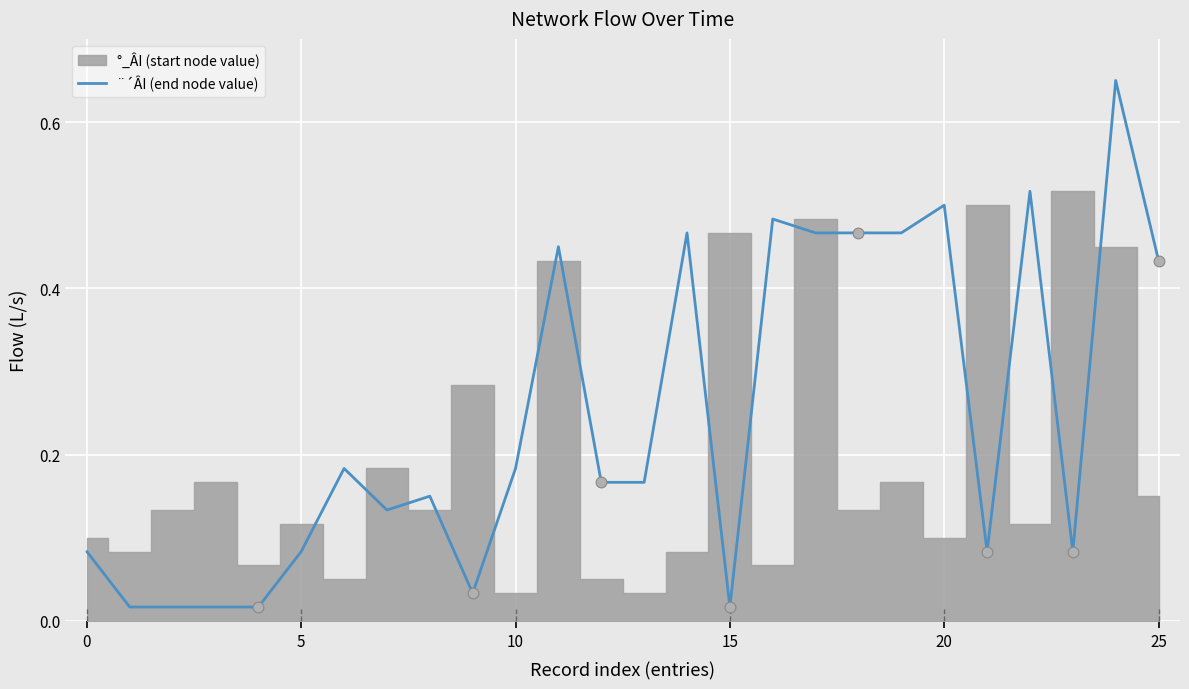

What is the change in value from 6 to 7?

-0.1